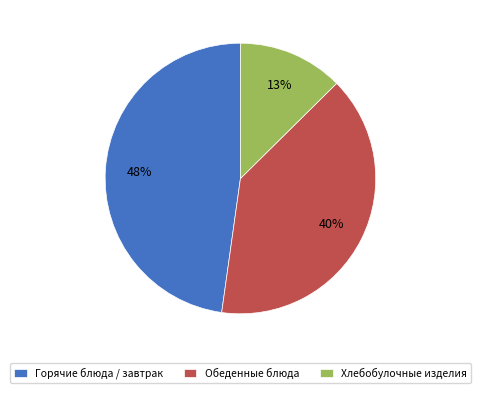

To the nearest percent, what portion does Обеденные блюда represent?

40%